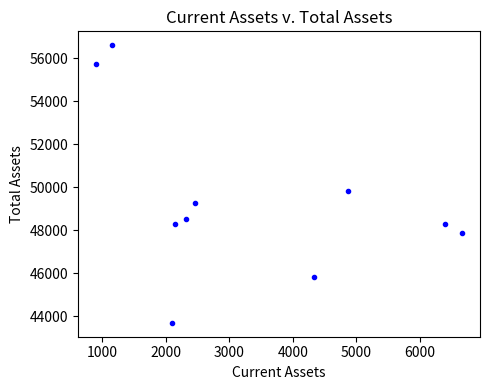

What Y value in the scatter plot is closest to 50147?

49809